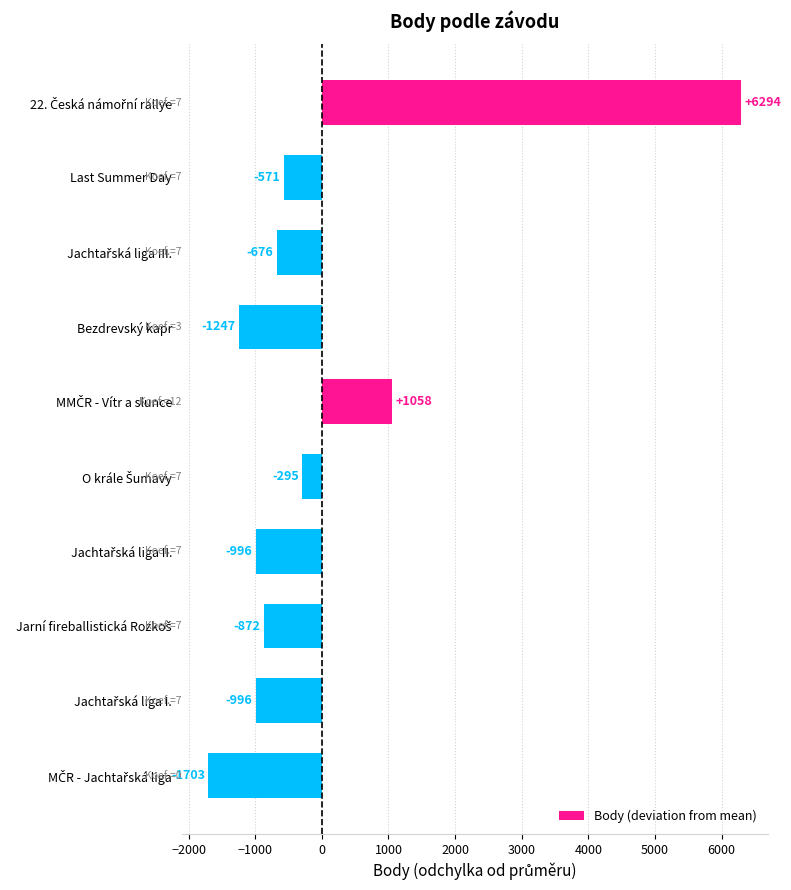

What is the difference between the second highest and second lowest values?

2305.0